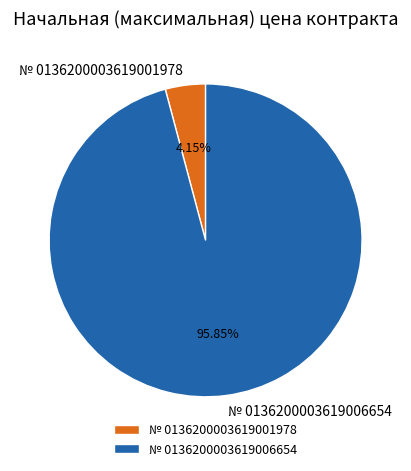

To the nearest percent, what percentage of the pie is № 0136200003619001978?

4%